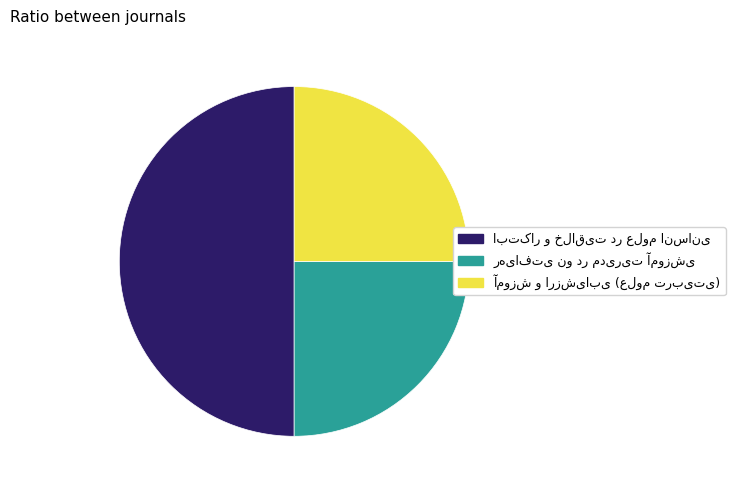

How many segments does this pie chart have?

3